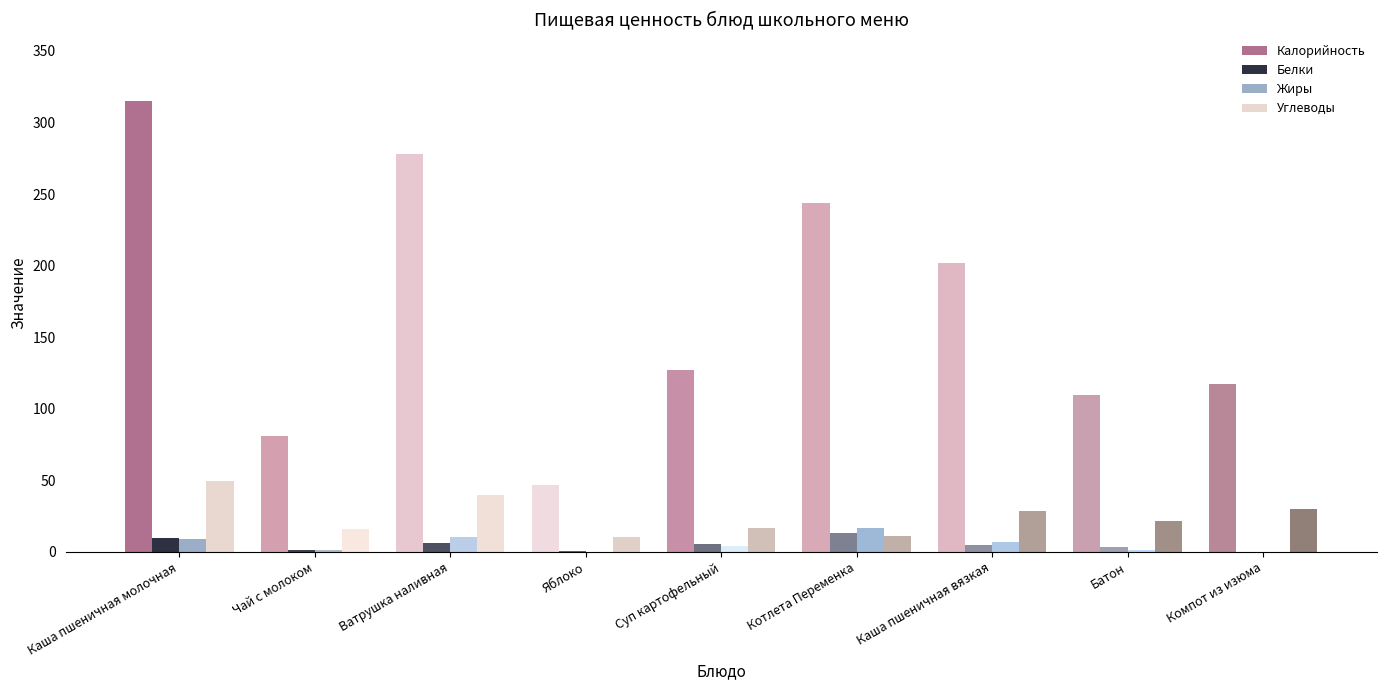

Between Ватрушка наливная and Котлета Переменка, which series saw the biggest shift?

Калорийность